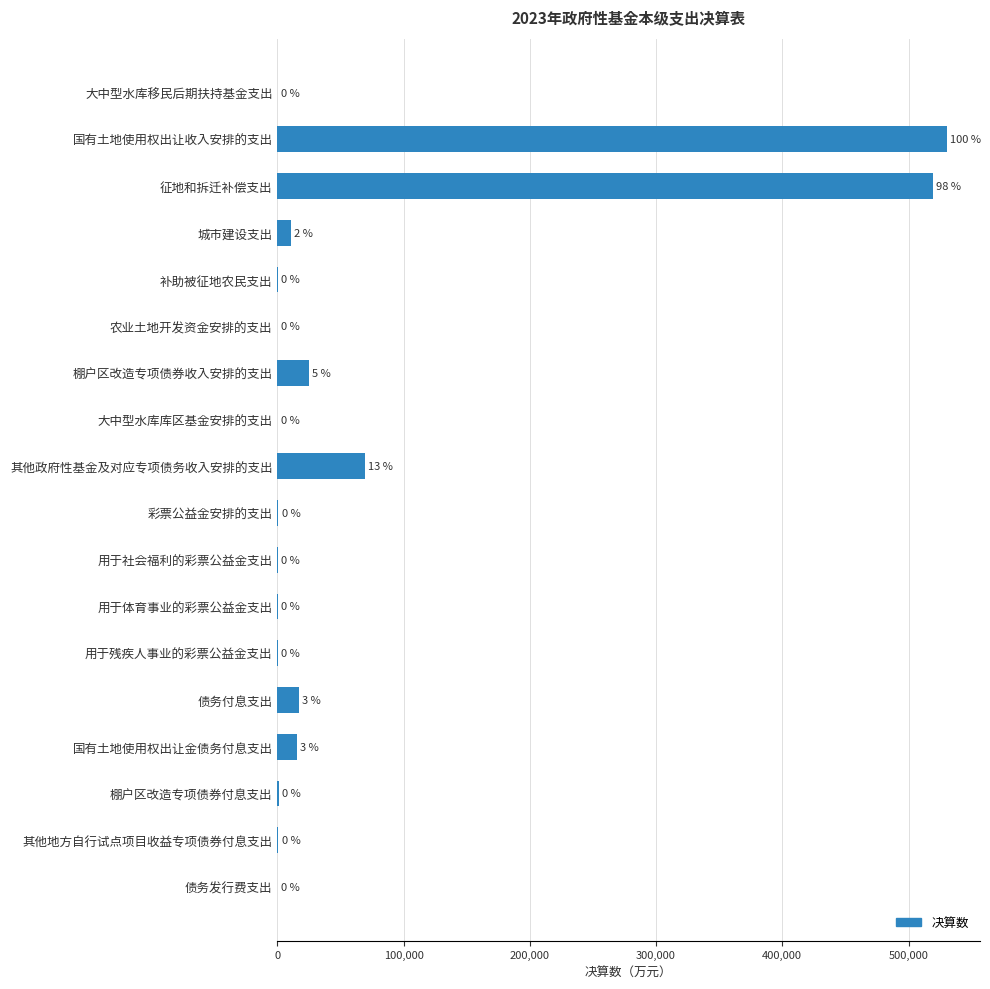

Are the bars horizontal?

Yes